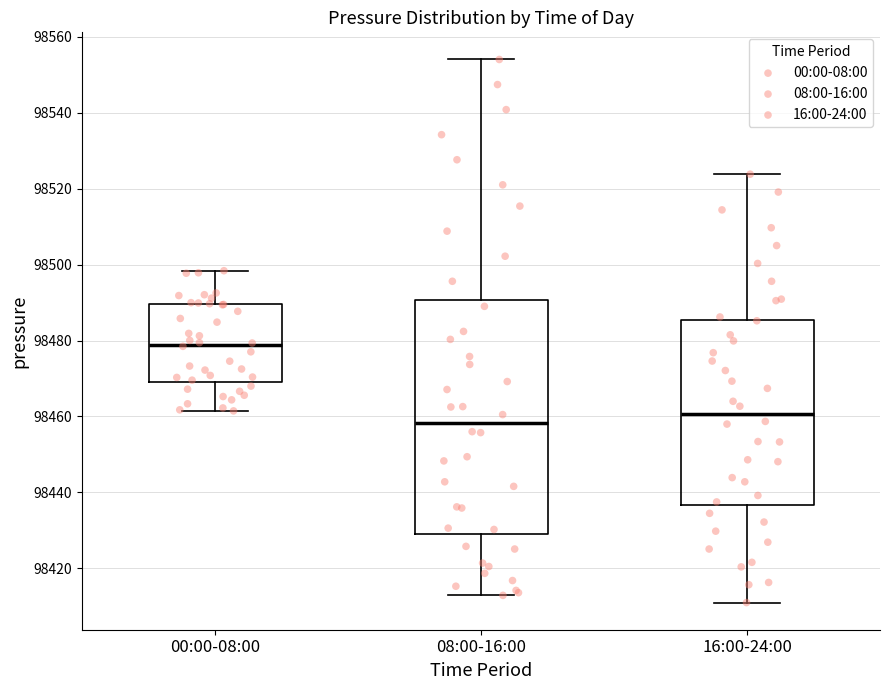

Which box is the tallest, from its lower edge to its upper edge?

08:00-16:00